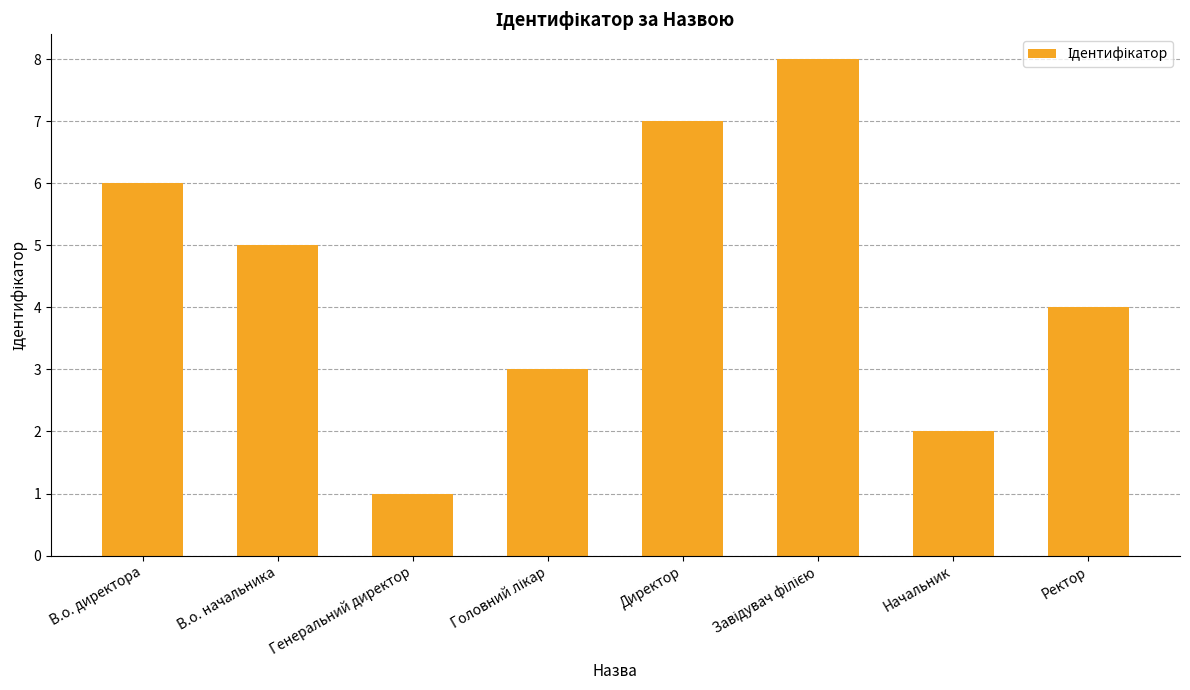

Between В.о. начальника and Генеральний директор, which is larger?

В.о. начальника